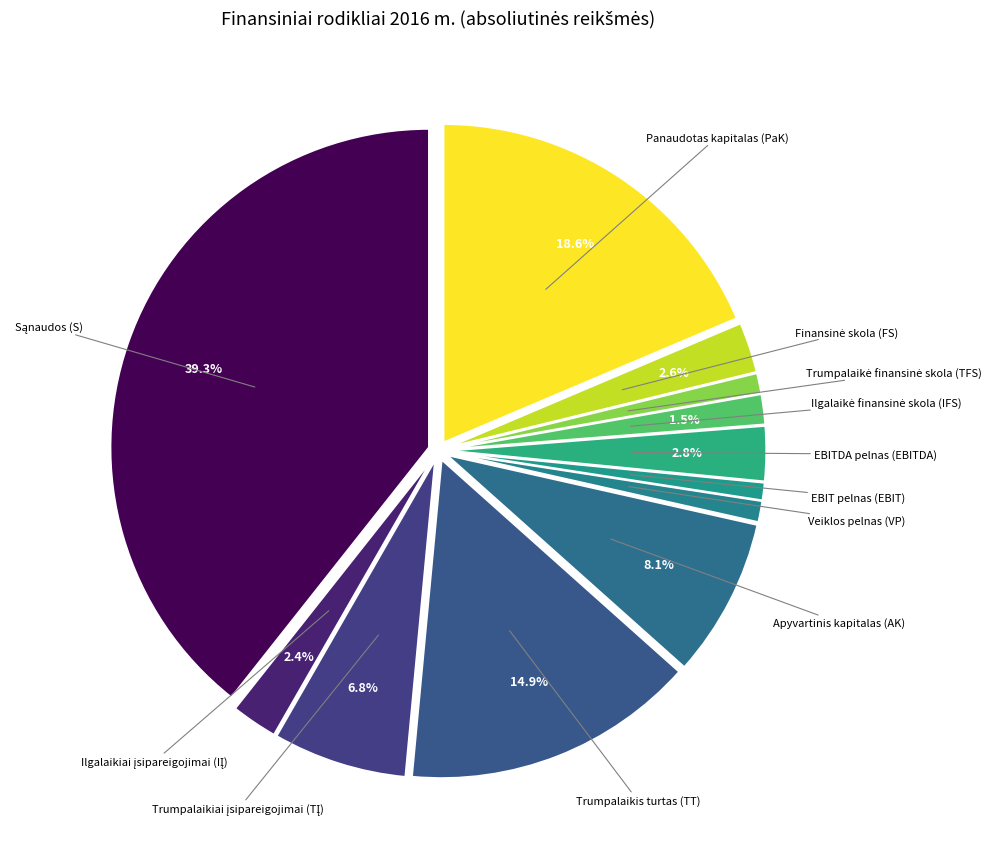

Is there a majority slice in this chart?

No